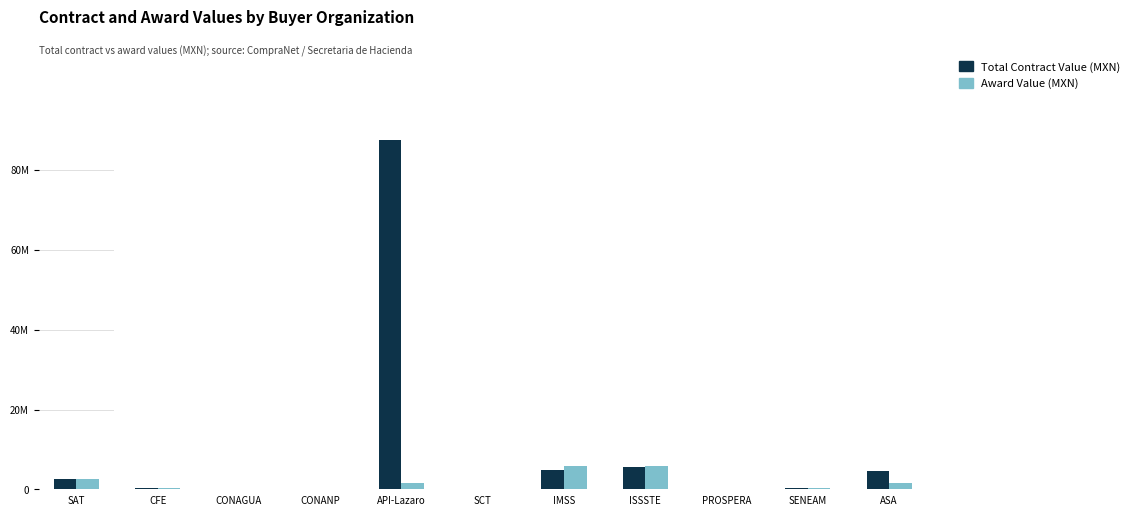

Which series has the largest total across all categories?

Total Contract Value (MXN)